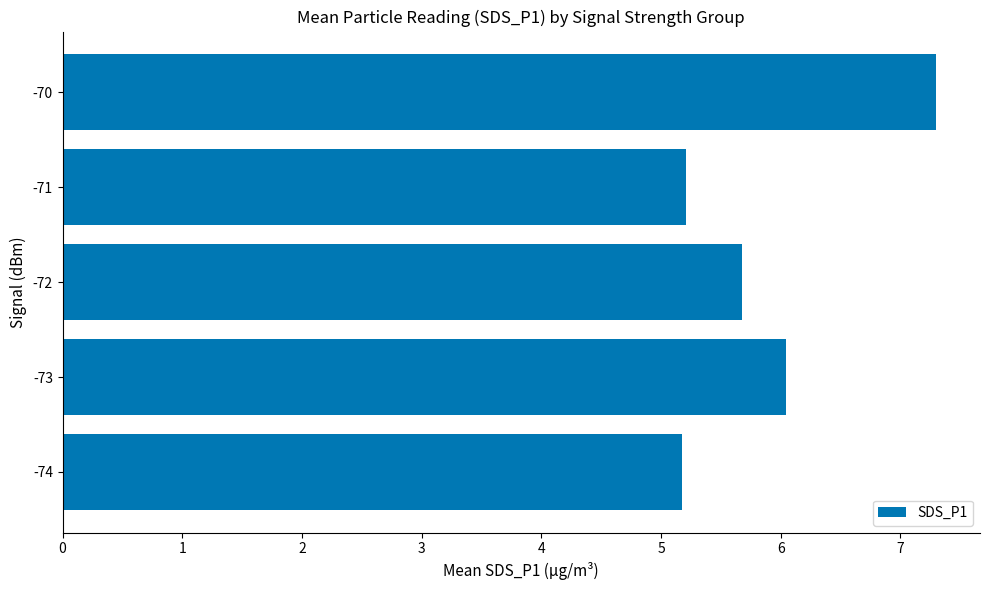

Is it true that the value at -73 is 9.2?

False